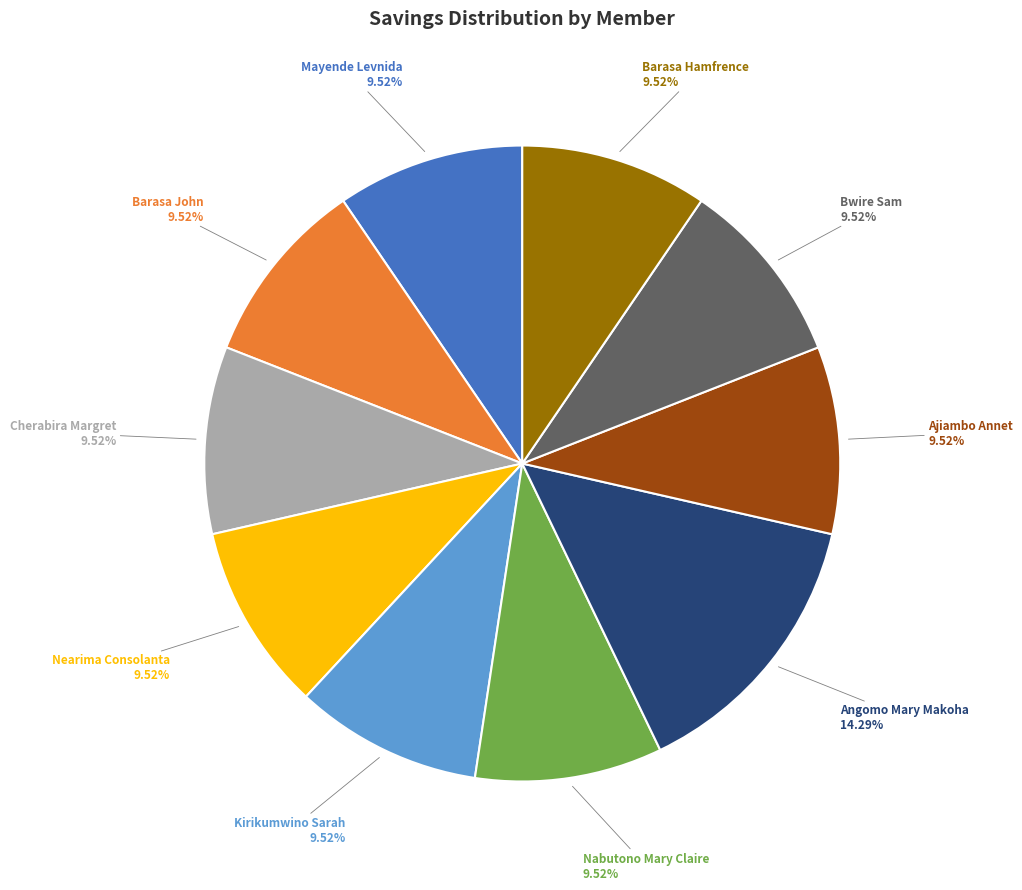

Does Nabutono Mary Claire represent more than half of the total?

No